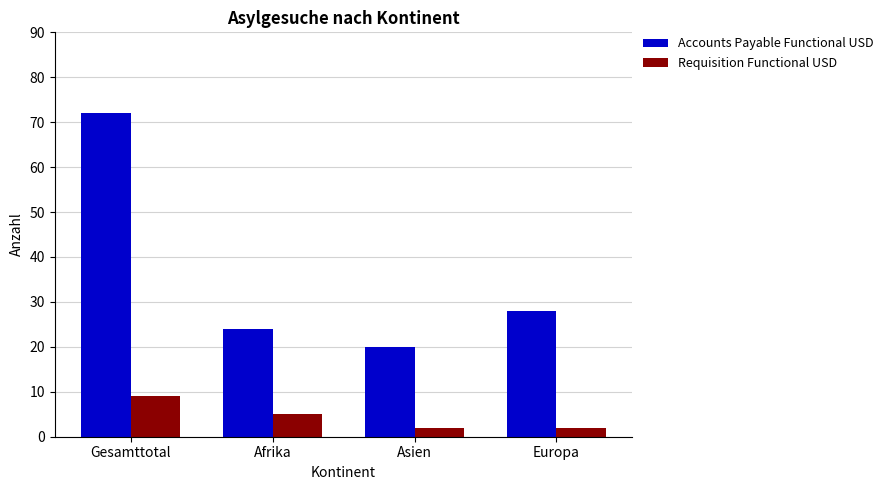

Are the bars horizontal?

No